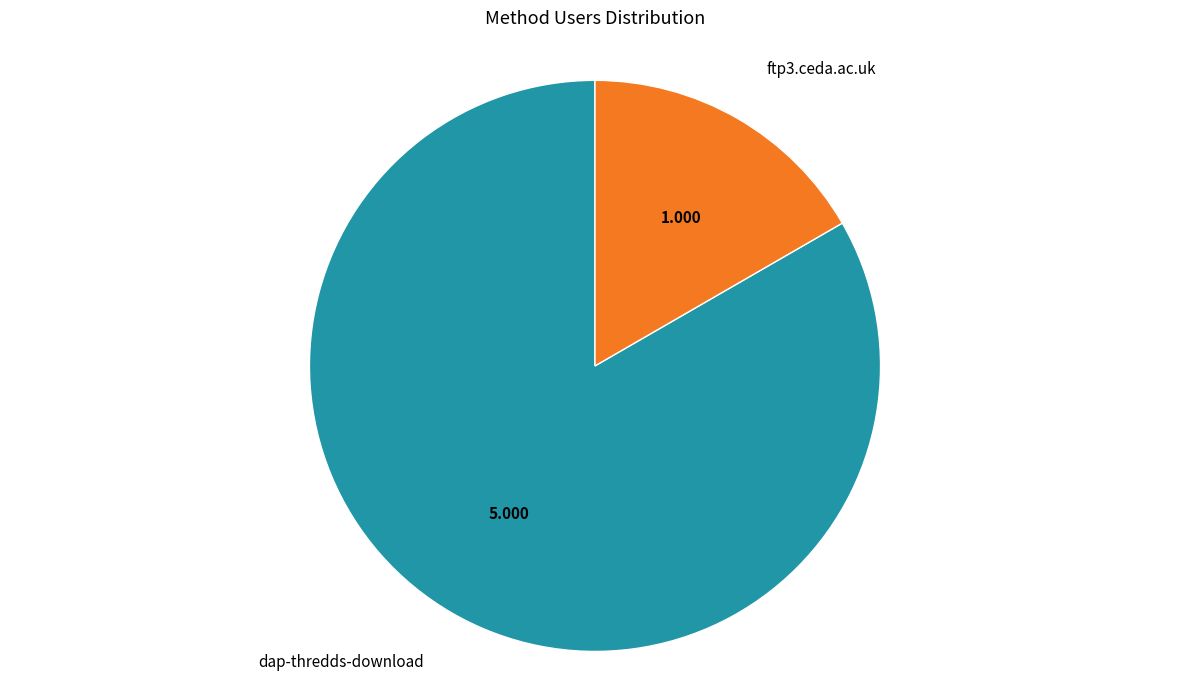

Is there any slice that represents more than half of the pie?

Yes